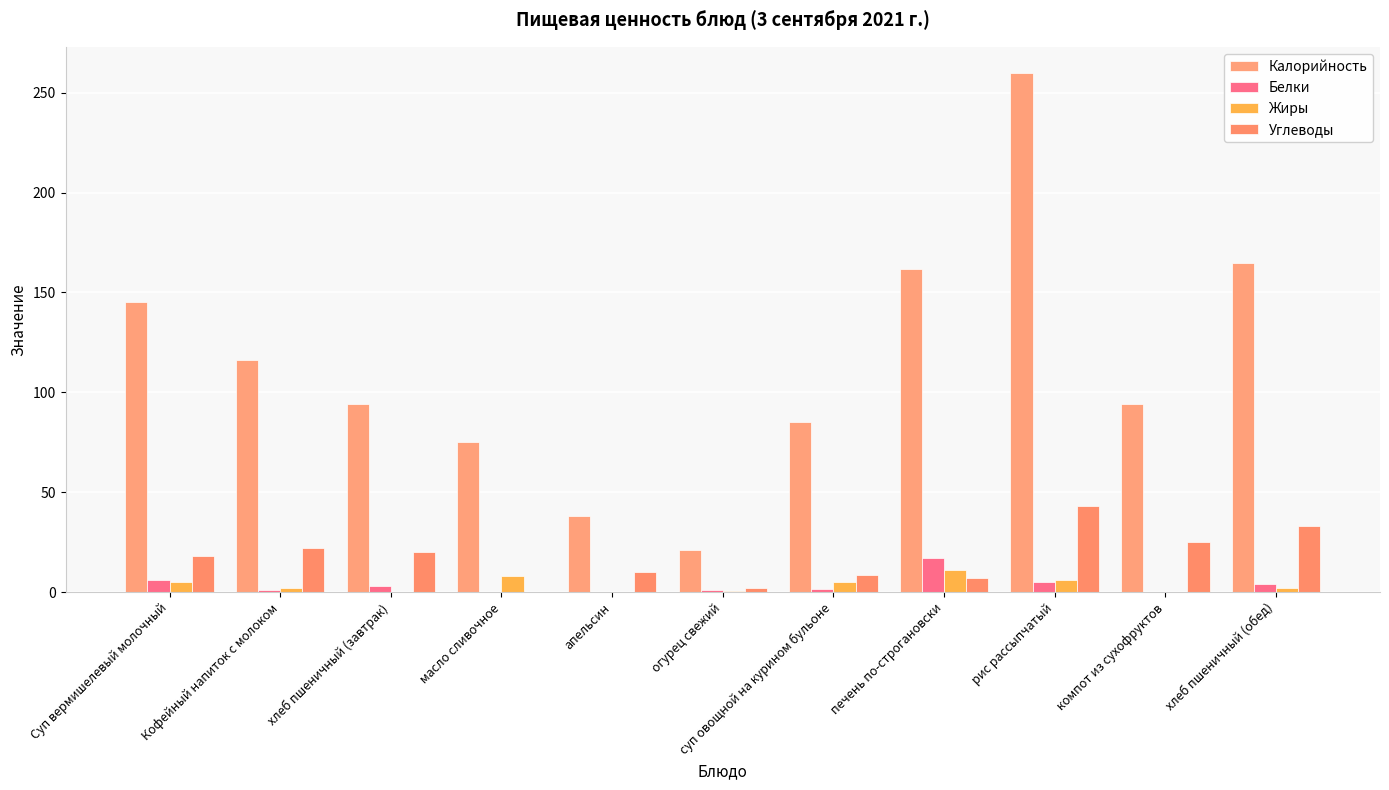

How many groups of bars are there?

11